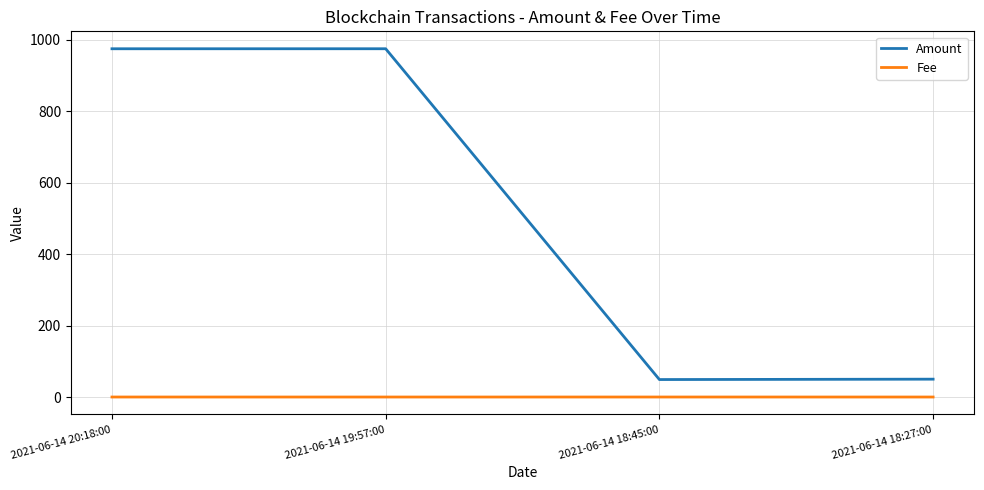

What is the minimum value for Amount?

49.0